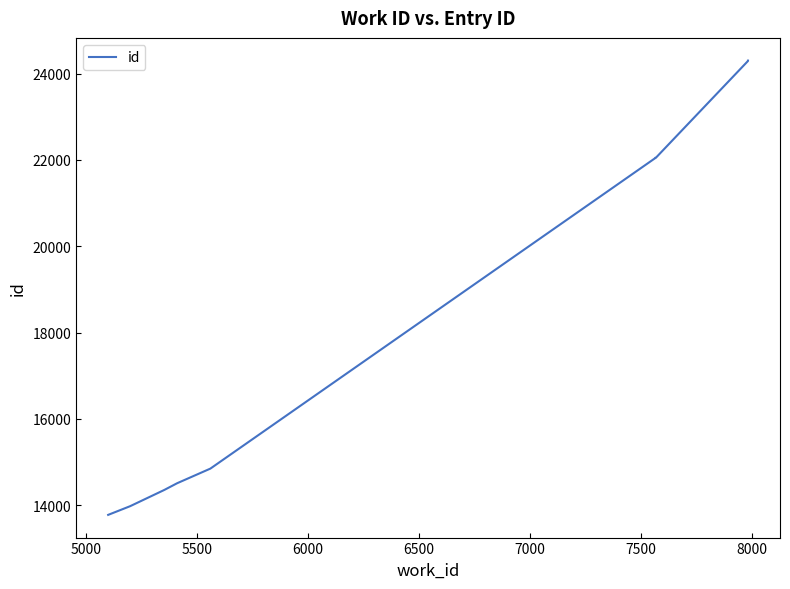

What is the average value?

18622